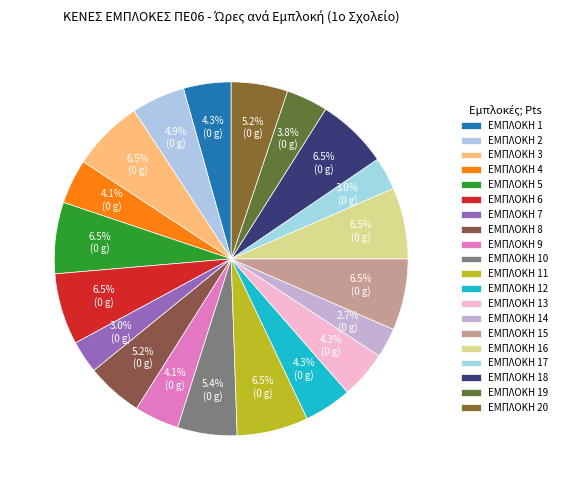

Count the number of slices in the pie.

20